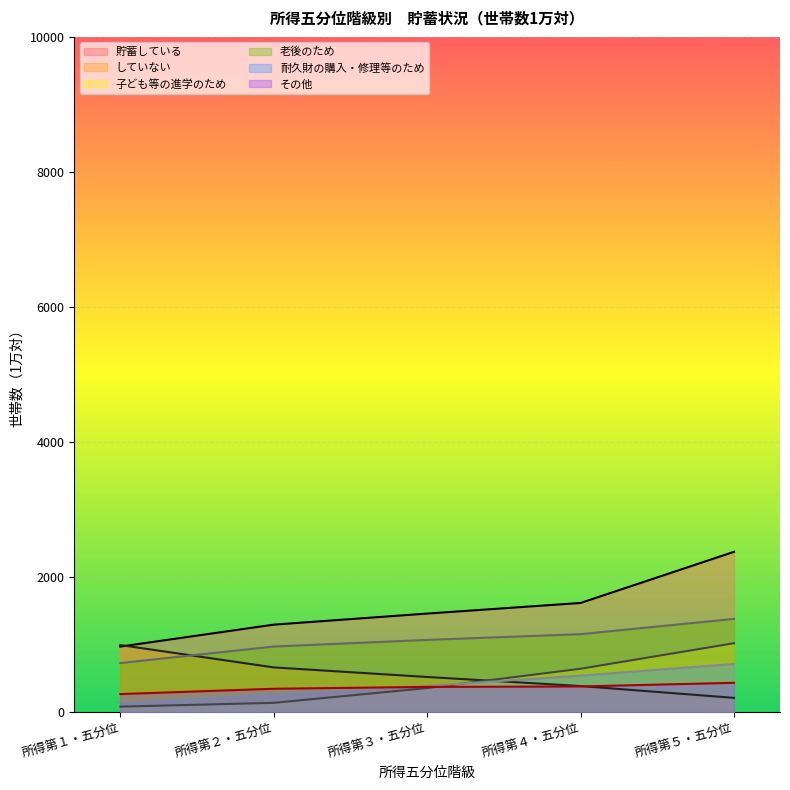

What is the approximate value of 貯蓄している at 所得第２・五分位, to the nearest 100?

1300